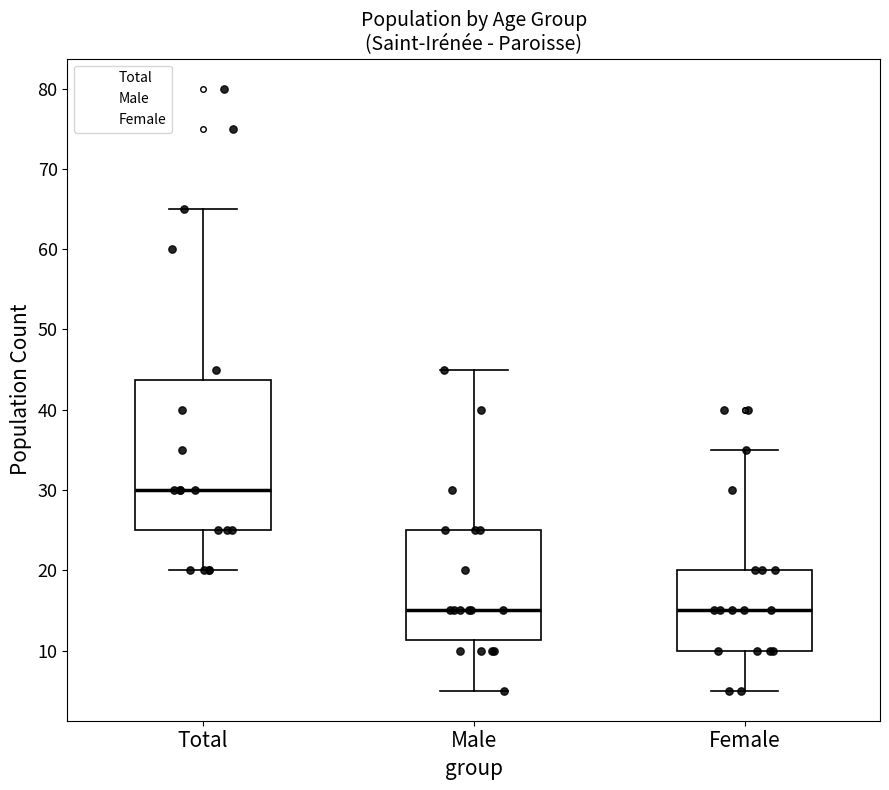

Which box is the tallest, from its lower edge to its upper edge?

Total